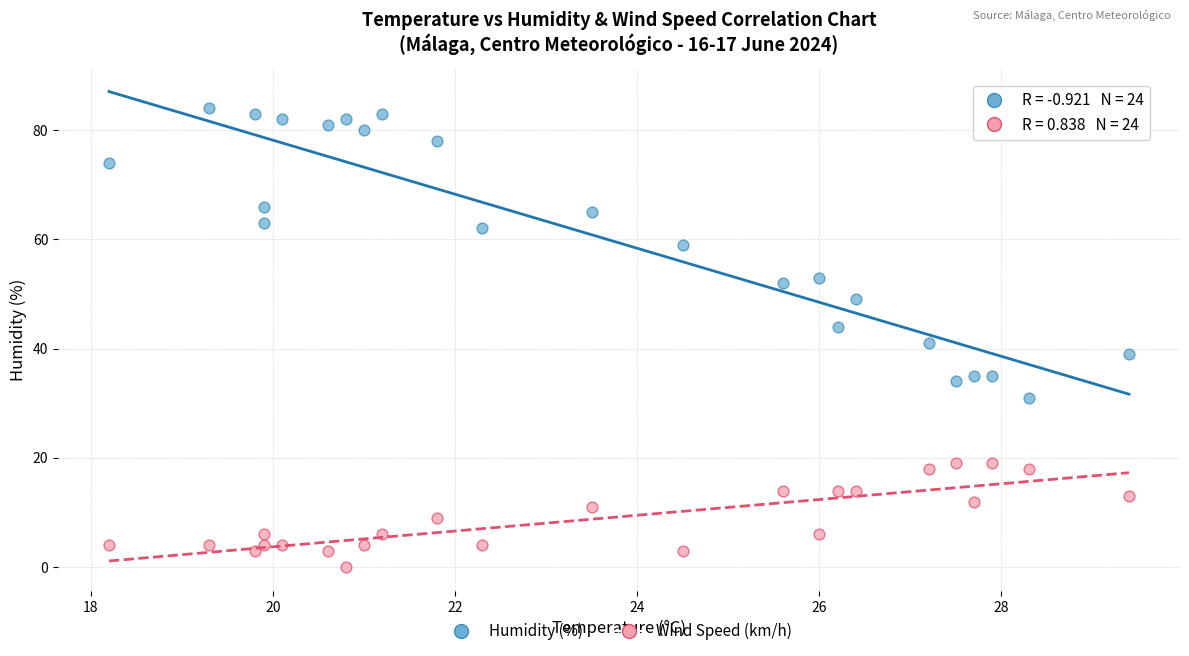

Across all data points, what is the range of Y values (max minus min)?

84